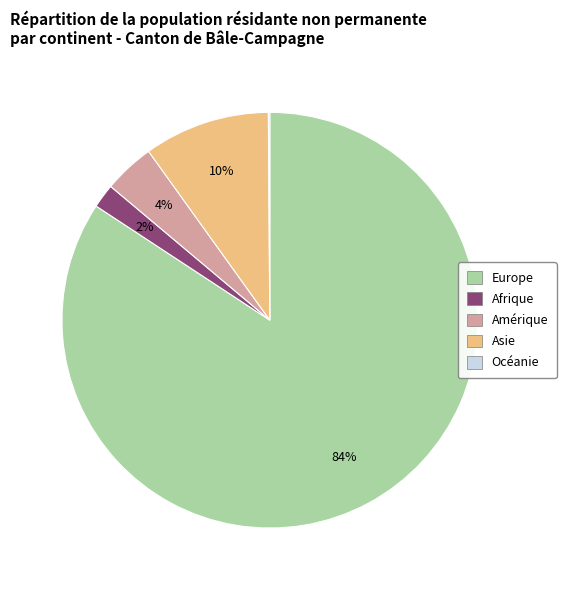

To the nearest percent, what is the average slice percentage?

20%